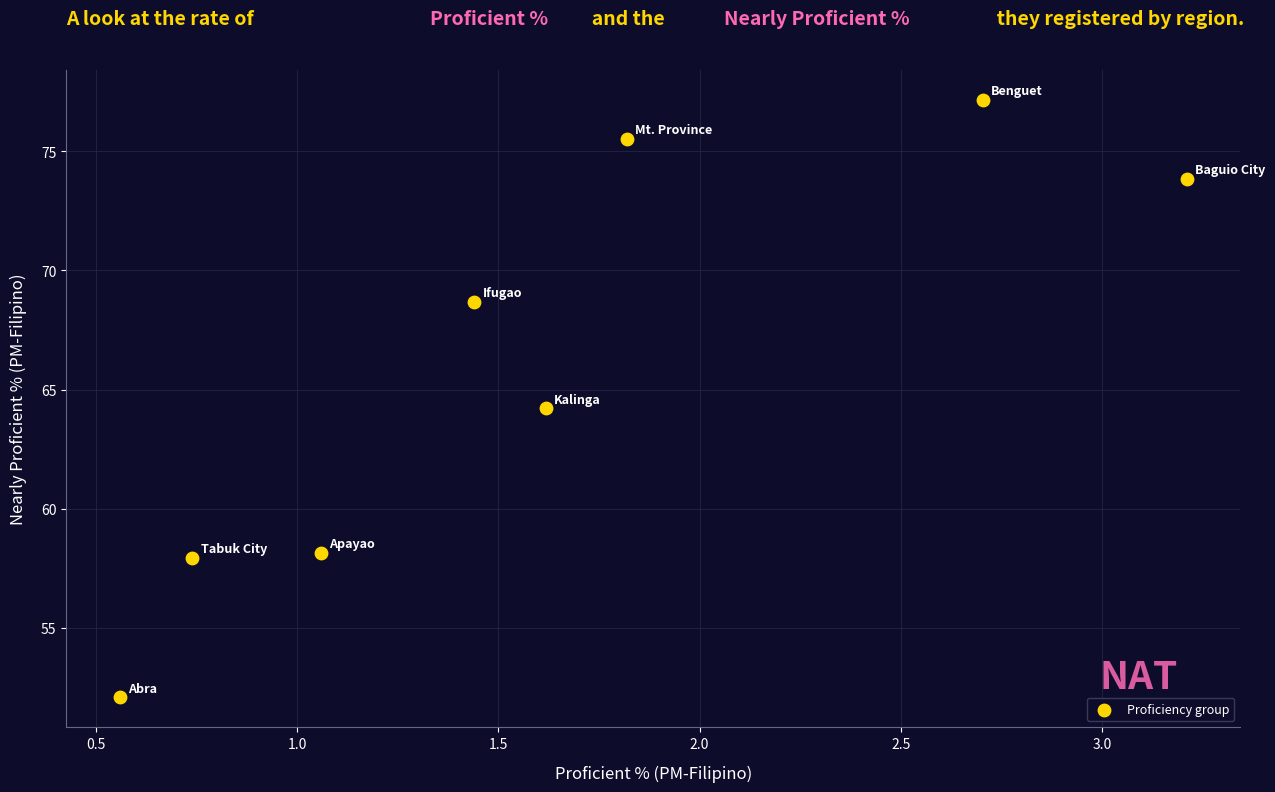

What is the average Y value?

65.9